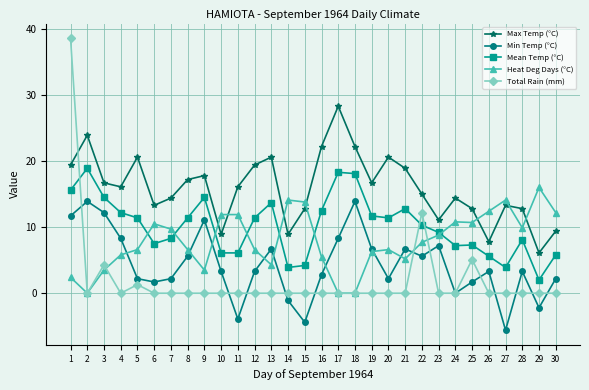

Which series has the largest range (max minus min)?

Total Rain (mm)